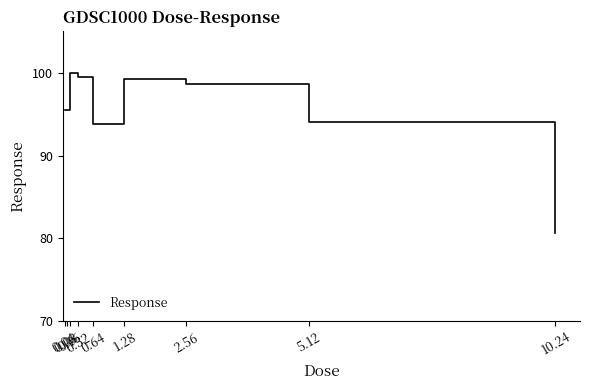

What is the minimum value shown in the chart?

80.7